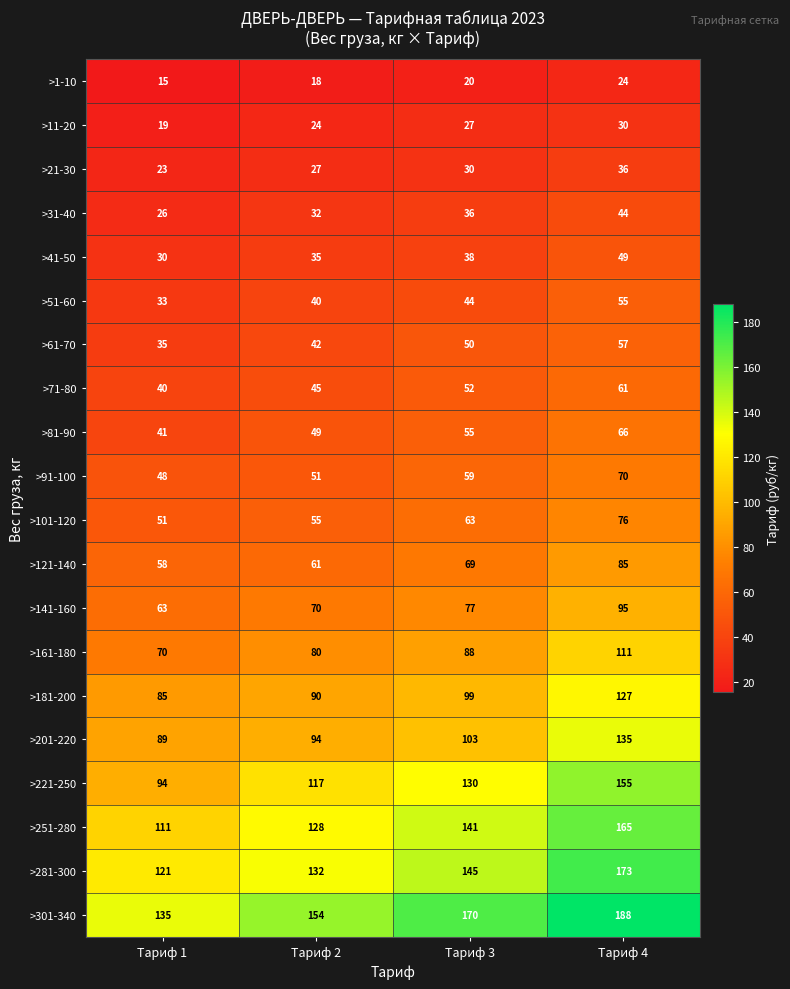

List the series in order of their peak value, lowest first.

>1-10, >11-20, >21-30, >31-40, >41-50, >51-60, >61-70, >71-80, >81-90, >91-100, >101-120, >121-140, >141-160, >161-180, >181-200, >201-220, >221-250, >251-280, >281-300, >301-340